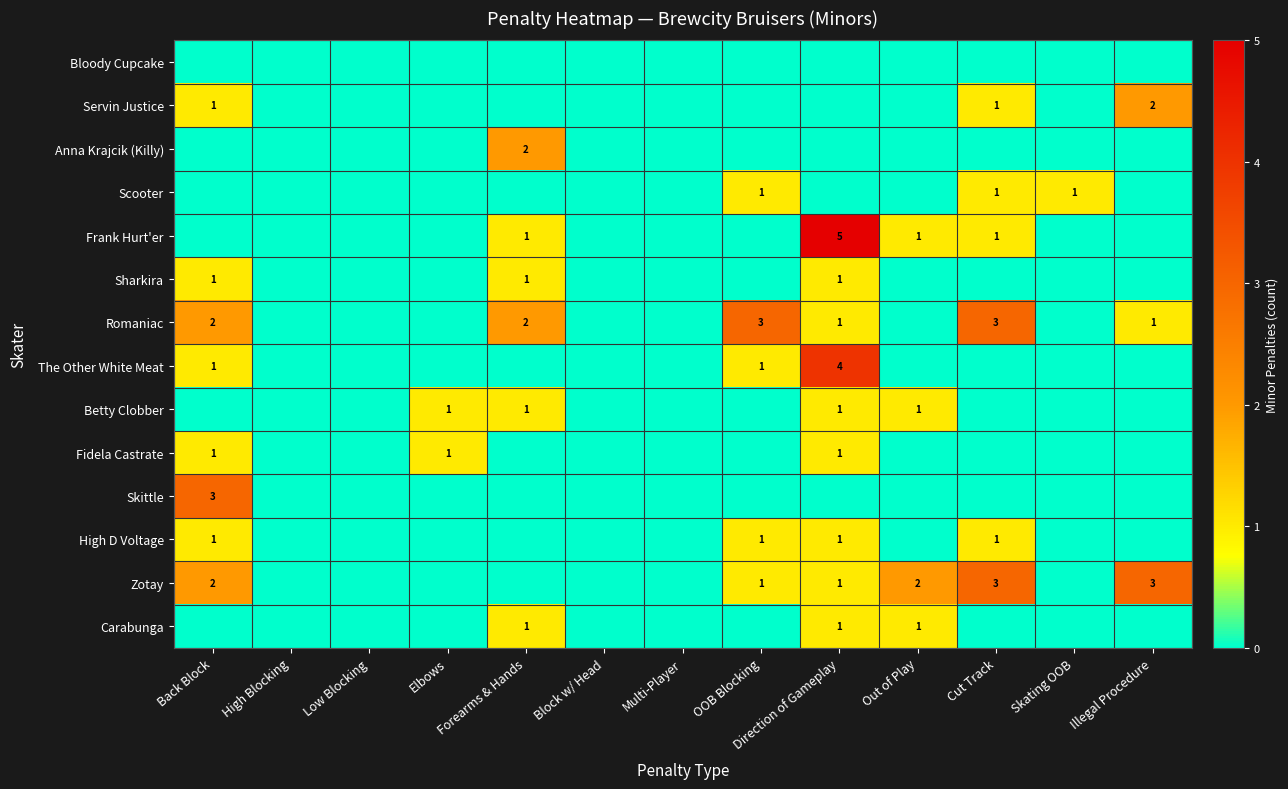

The value of Scooter at OOB Blocking is 1. True or false?

True